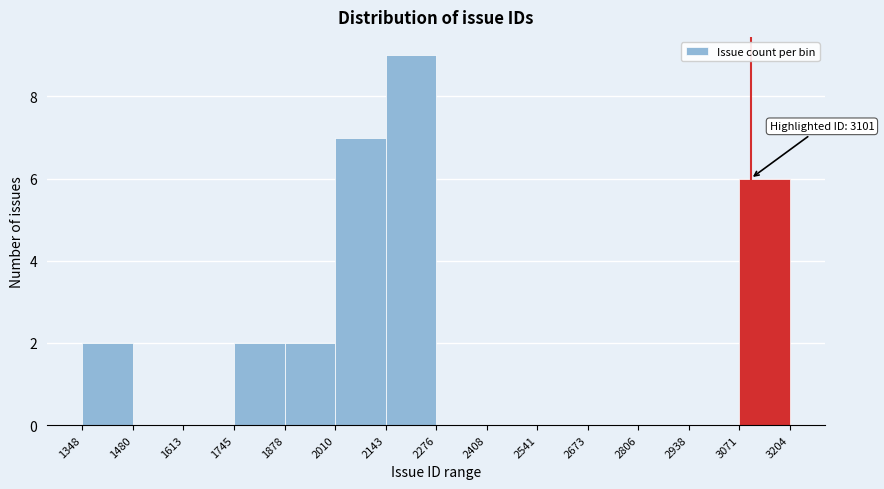

Which range on the x-axis has the tallest bar?

2143 to 2276